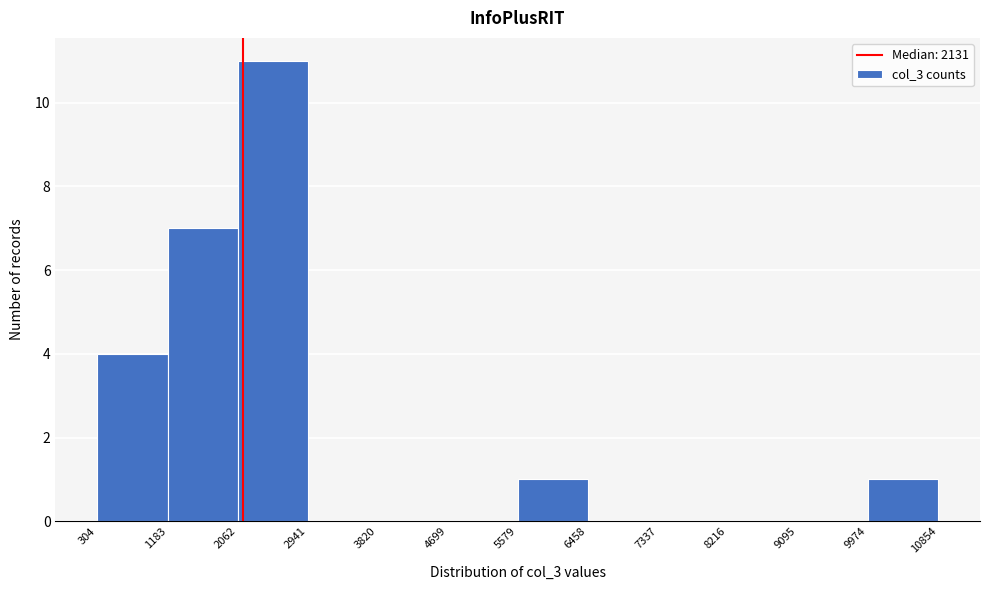

Reading left to right, transcribe this chart: for each bar, give the range it covers on the x-axis and its height. The values are not printed on the chart, so give them approximately, as read against the axis.

304 to 1183: 4
1183 to 2062: 7
2062 to 2941: 11
2941 to 3820: 0
3820 to 4699: 0
4699 to 5579: 0
5579 to 6458: 1
6458 to 7337: 0
7337 to 8216: 0
8216 to 9095: 0
9095 to 9974: 0
9974 to 10854: 1